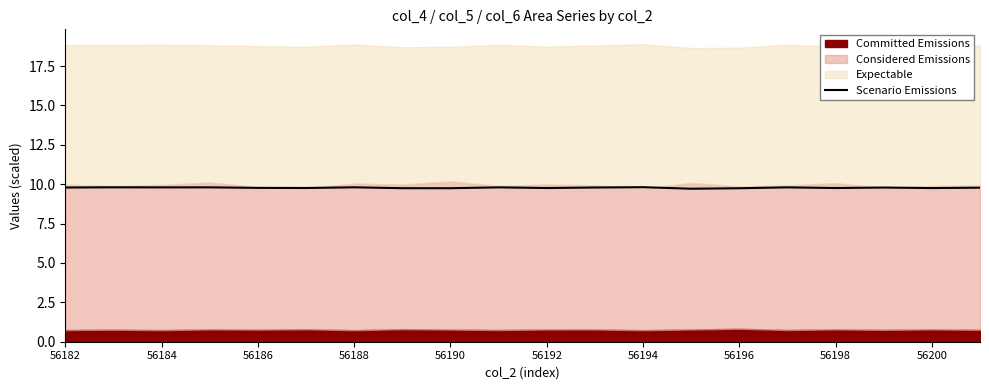

True or false: there are more than 1 points higher than both neighbors.

True